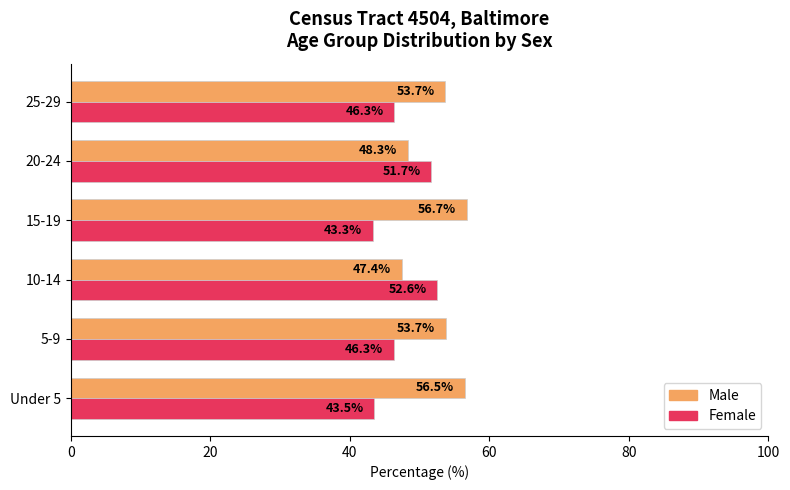

How many values in the Female series exceed 46?

4